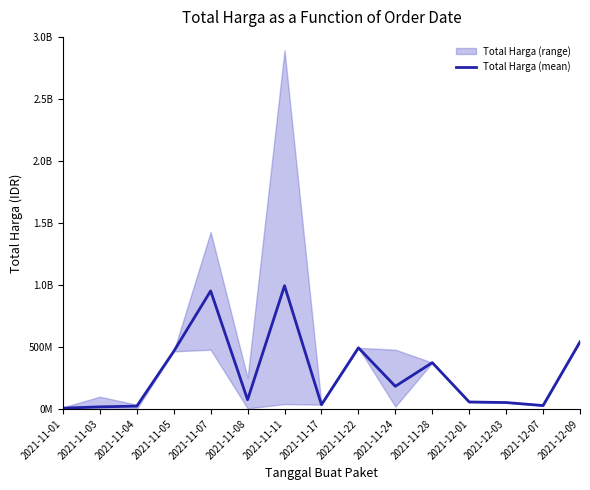

What is the change in value from 2021-11-05 to 2021-12-09?

+77068900